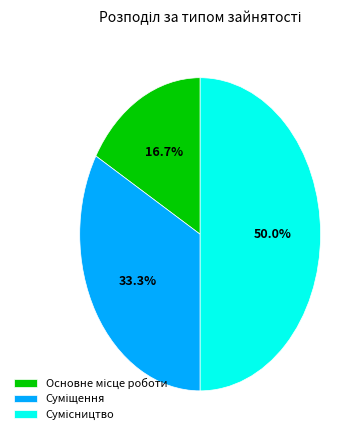

How many segments does this pie chart have?

3